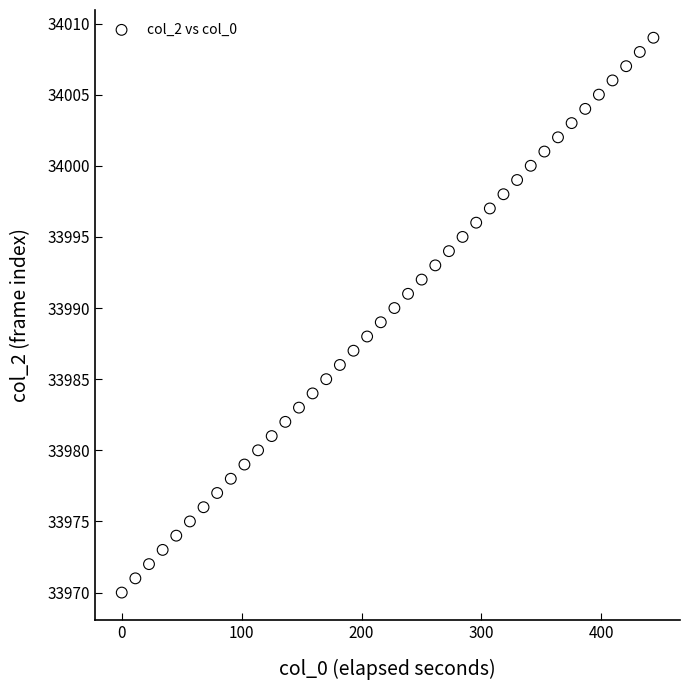

What is the range of Y values (max minus min)?

39